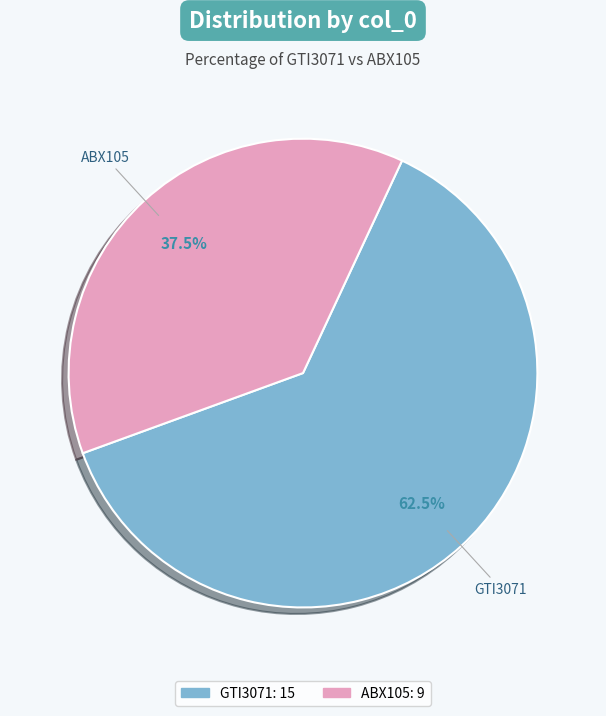

Does ABX105 account for over 50% of the chart?

No